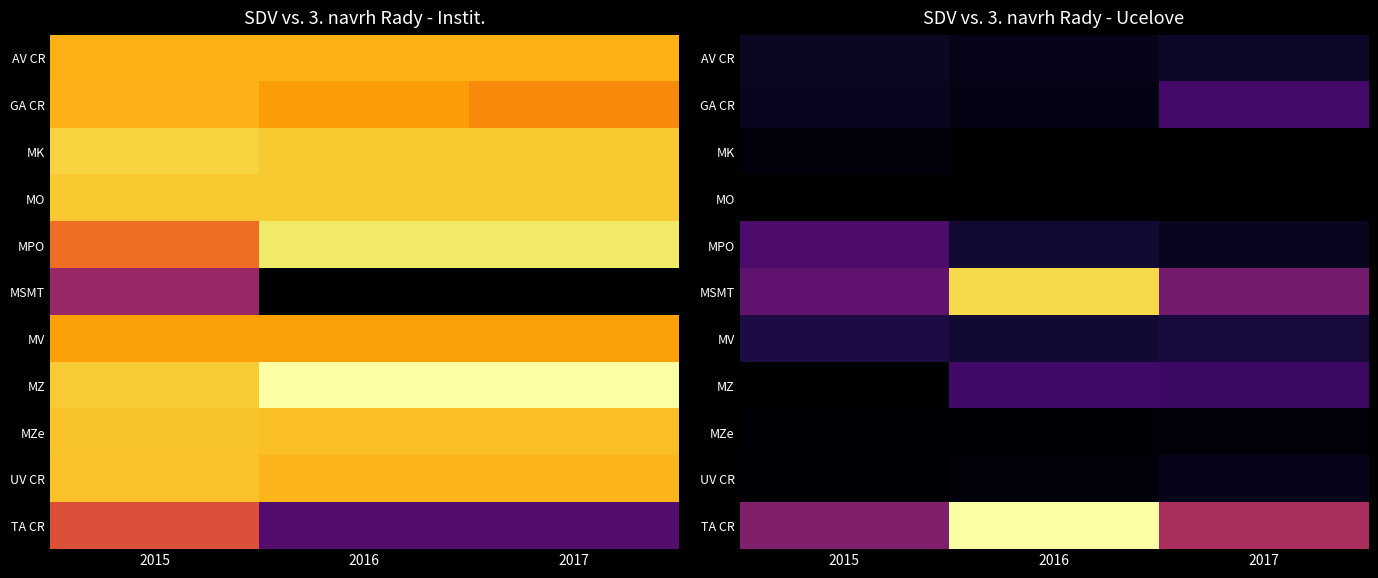

Between 2015 and 2016, which series saw the biggest shift?

TA CR